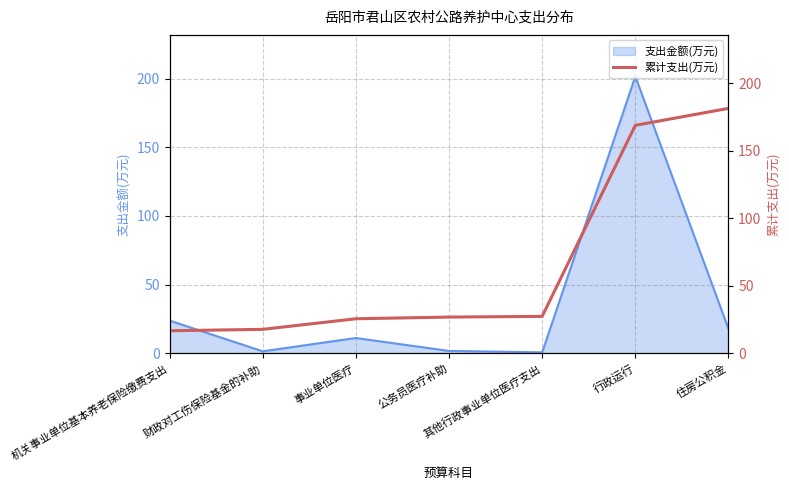

How many lines are shown in the chart?

1